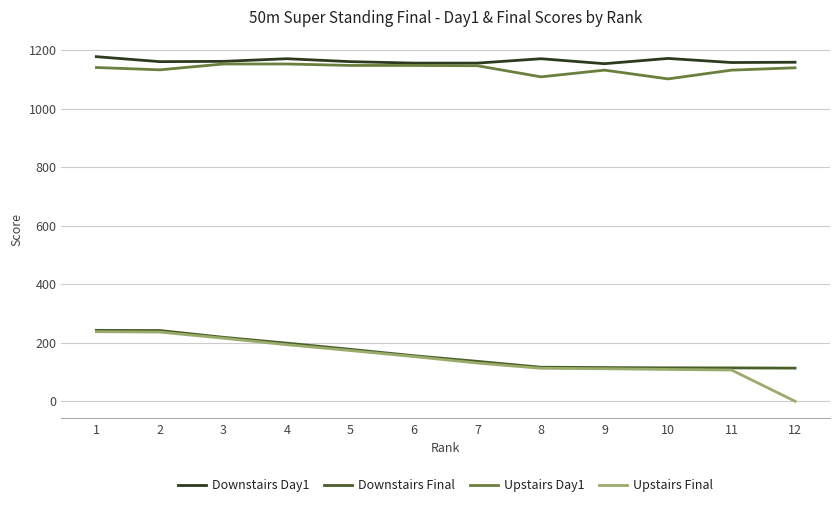

What is the maximum value shown in the chart?

1178.0